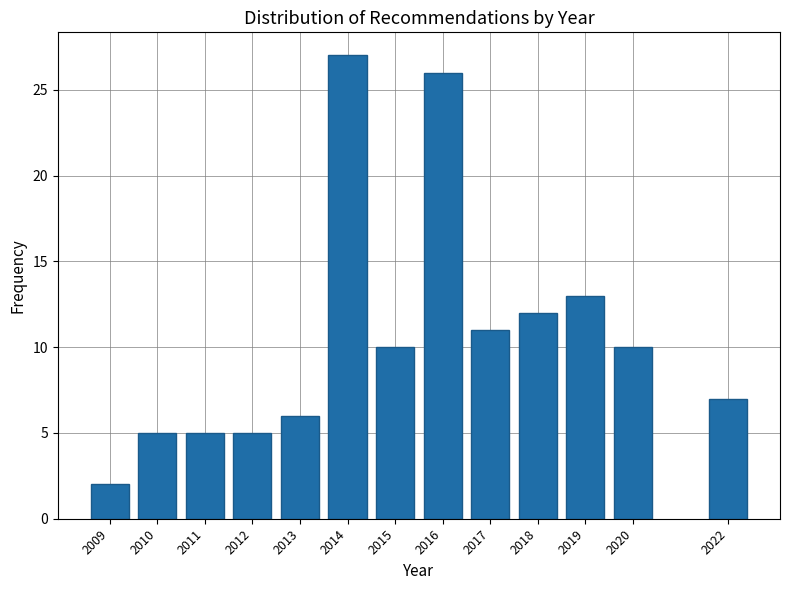

Reading left to right, what are all the values shown in this chart?

2009=2	2010=5	2011=5	2012=5	2013=6	2014=27	2015=10	2016=26	2017=11	2018=12	2019=13	2020=10	2022=7